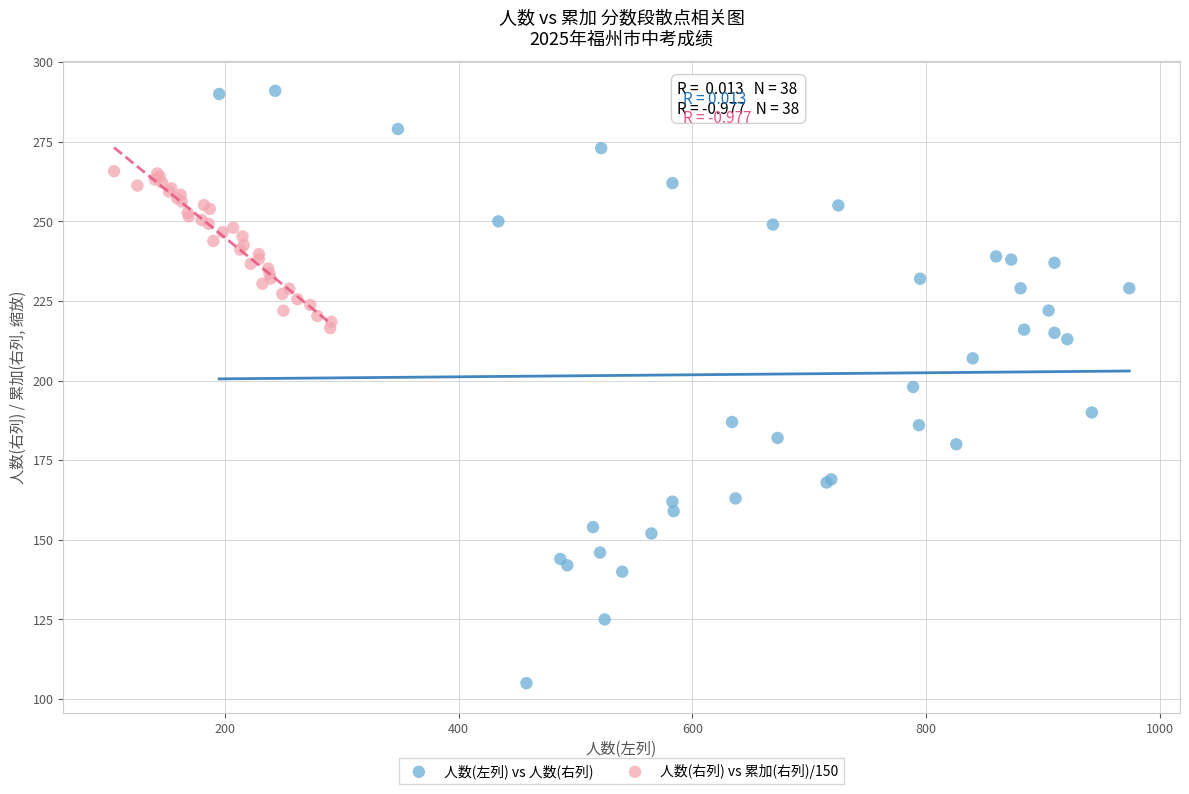

Which series reaches the maximum Y coordinate?

人数(左列) vs 人数(右列)